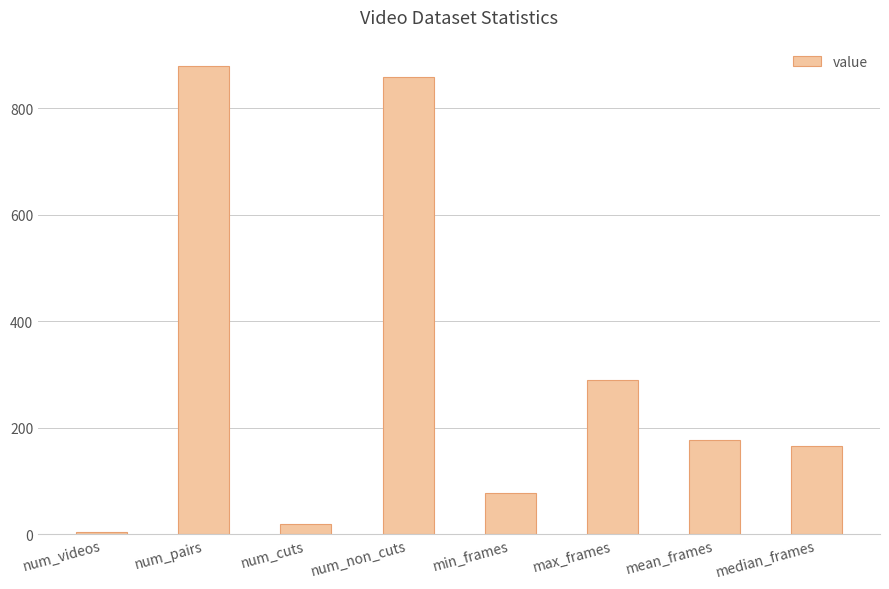

What is the greatest value displayed?

880